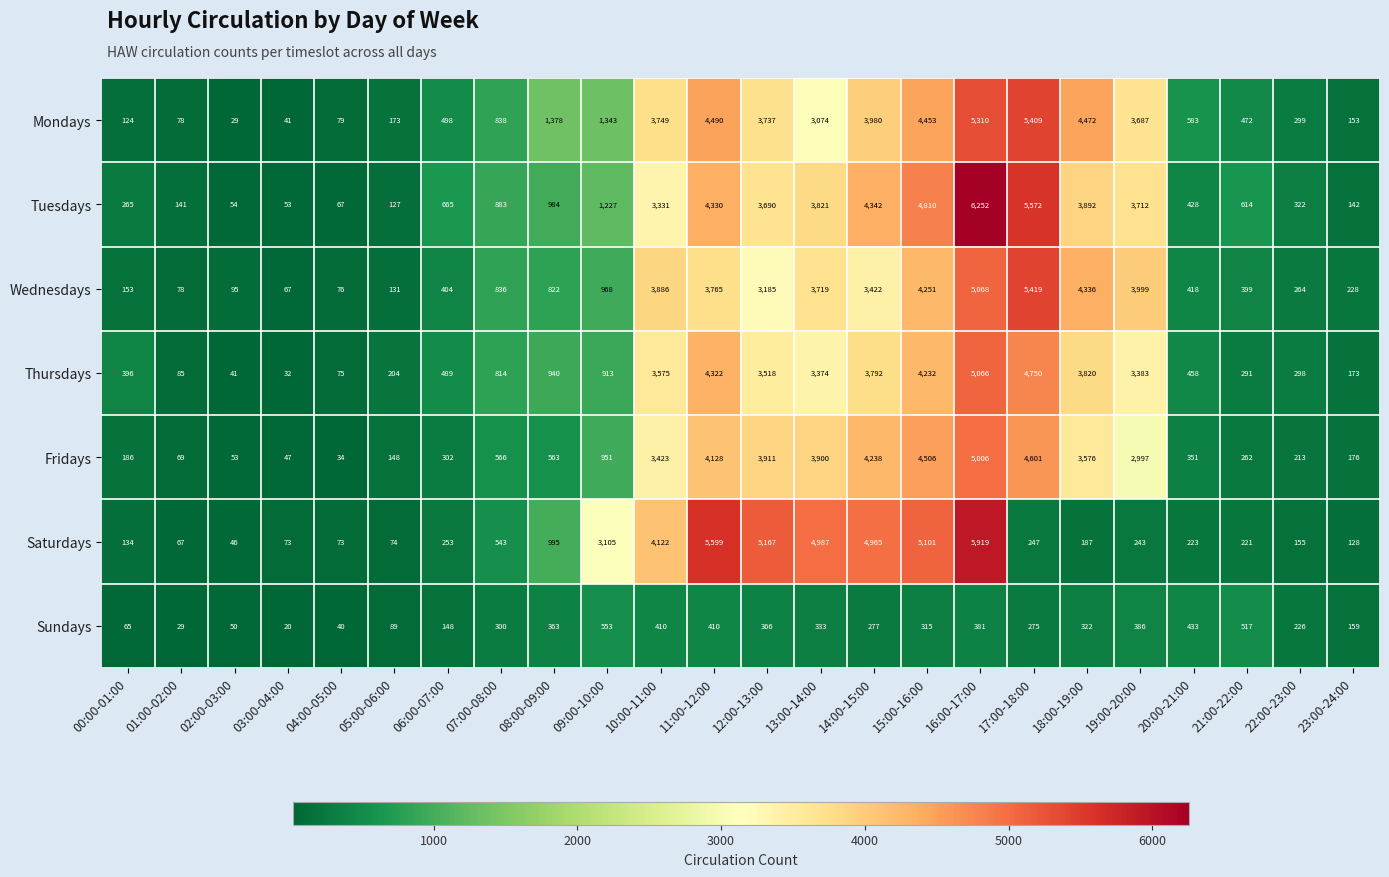

At which category is the sum across all series the highest?

16:00-17:00